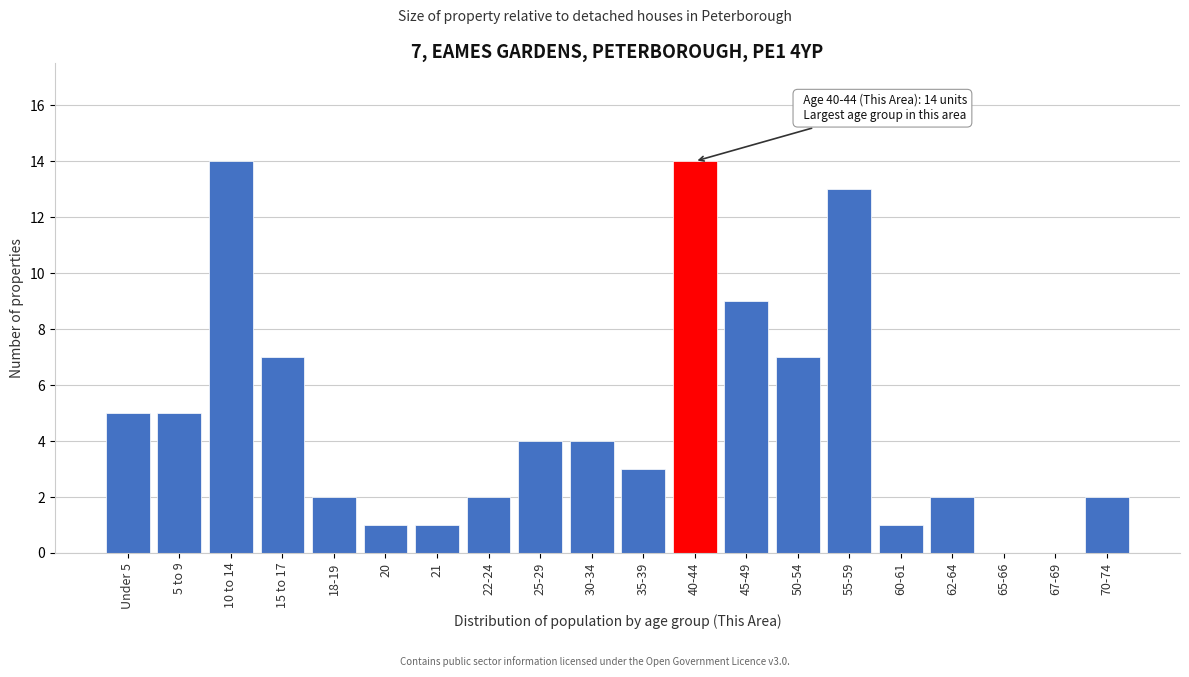

Reading right to left, list all the values displayed in this chart.

70-74=2	67-69=0	65-66=0	62-64=2	60-61=1	55-59=13	50-54=7	45-49=9	40-44=14	35-39=3	30-34=4	25-29=4	22-24=2	21=1	20=1	18-19=2	15 to 17=7	10 to 14=14	5 to 9=5	Under 5=5